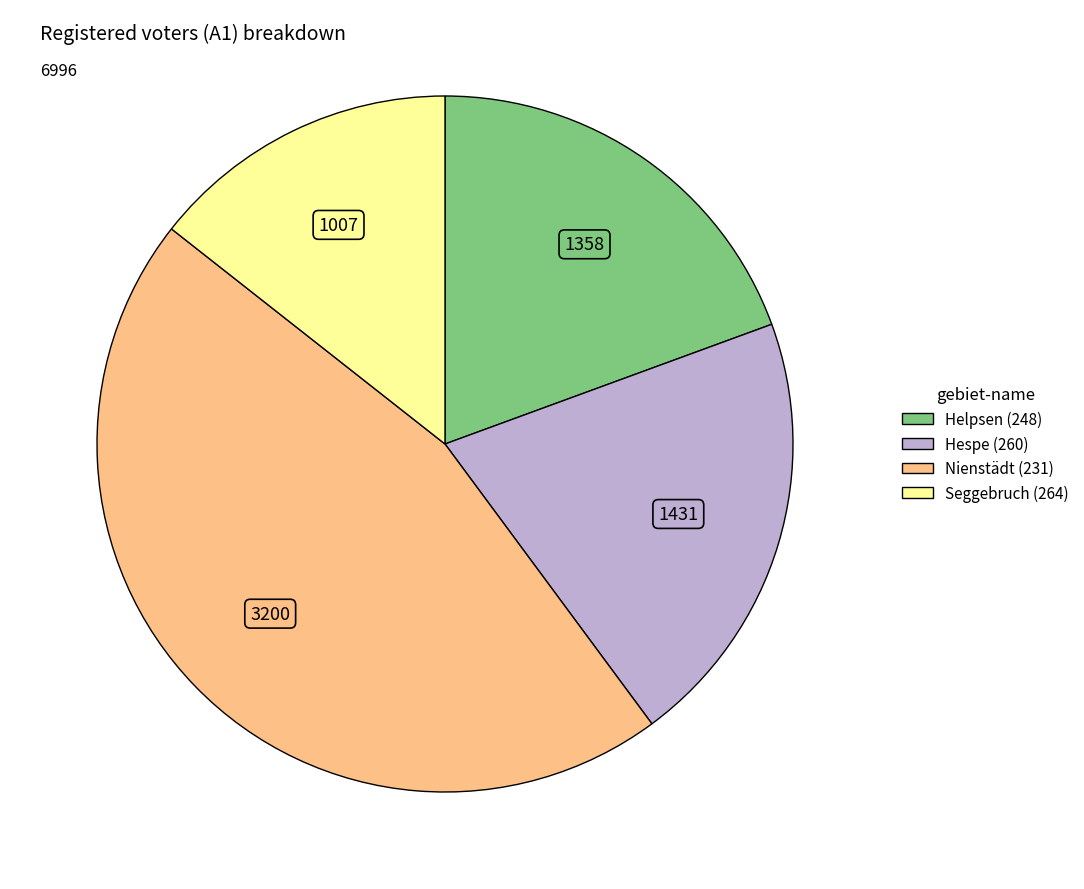

Rank the categories by value from highest to lowest.

Nienstädt (231), Hespe (260), Helpsen (248), Seggebruch (264)